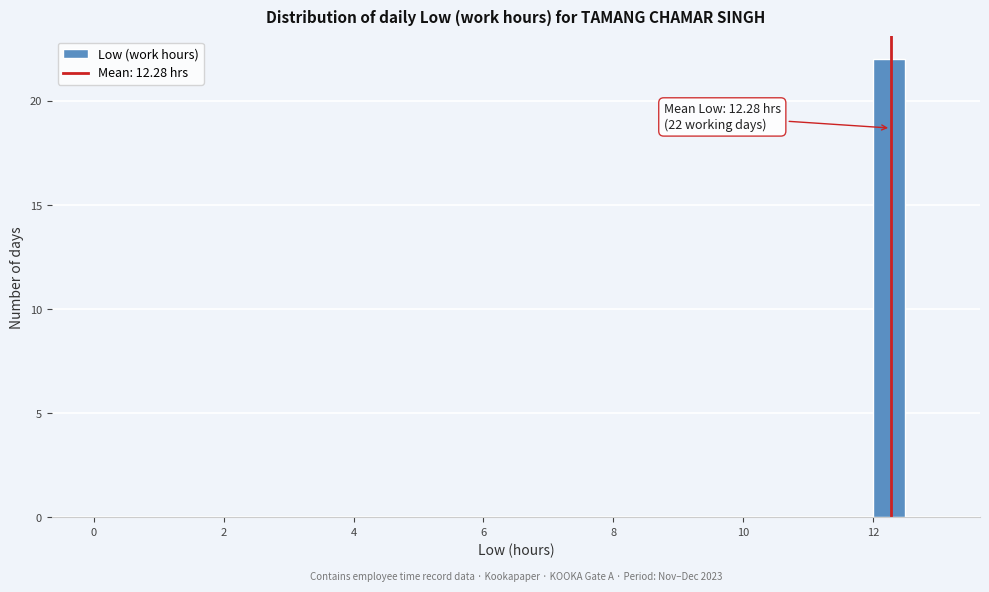

Read against the x-axis, roughly where is the centre of the tallest bar?

12.2